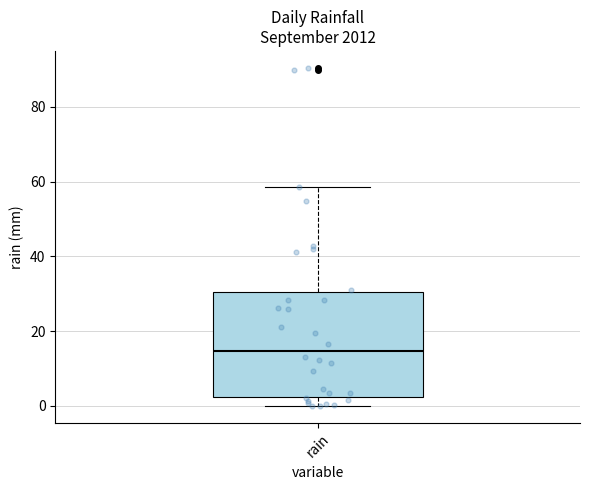

Where is the lower edge of the box for rain on the y-axis? The values are not printed on the chart, so give them approximately, as read against the axis.

2